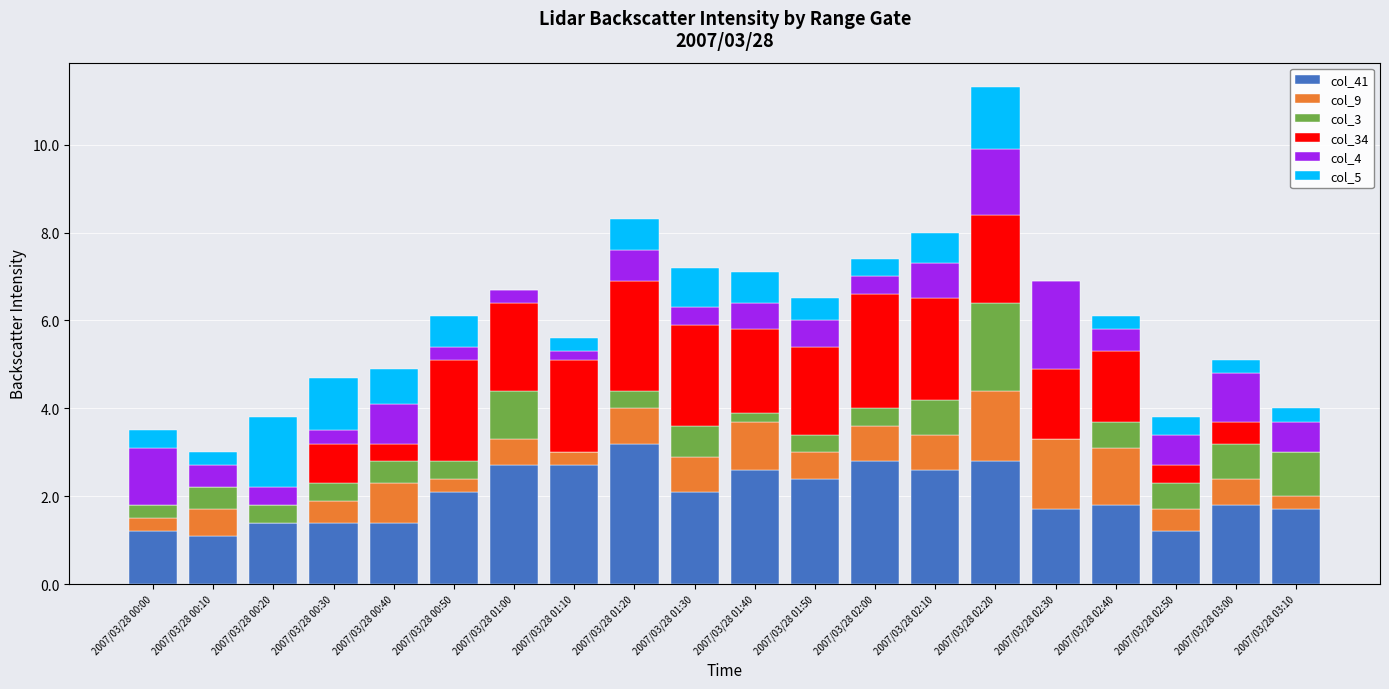

What is the total value across all series at 2007/03/28 00:10?

3.0